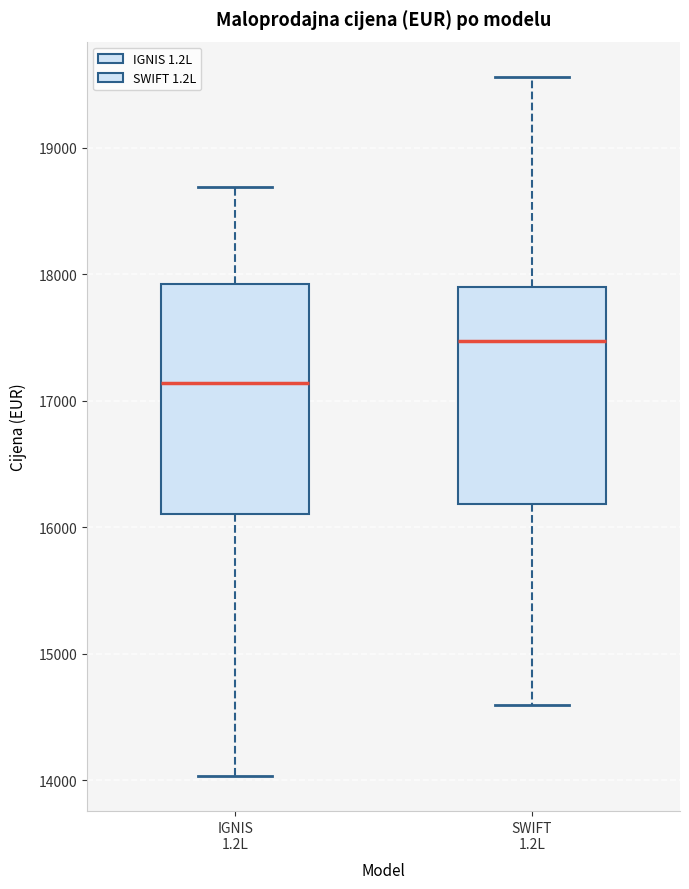

Reading left to right, read every box against the y-axis: the position of its median line, the range the box covers, and the ends of its whiskers. The values are not printed on the chart, so give them approximately, as read against the axis.

IGNIS 1.2L: median 17100, box 16100 to 17900, whiskers 14000 to 18700
SWIFT 1.2L: median 17500, box 16200 to 17900, whiskers 14600 to 19600